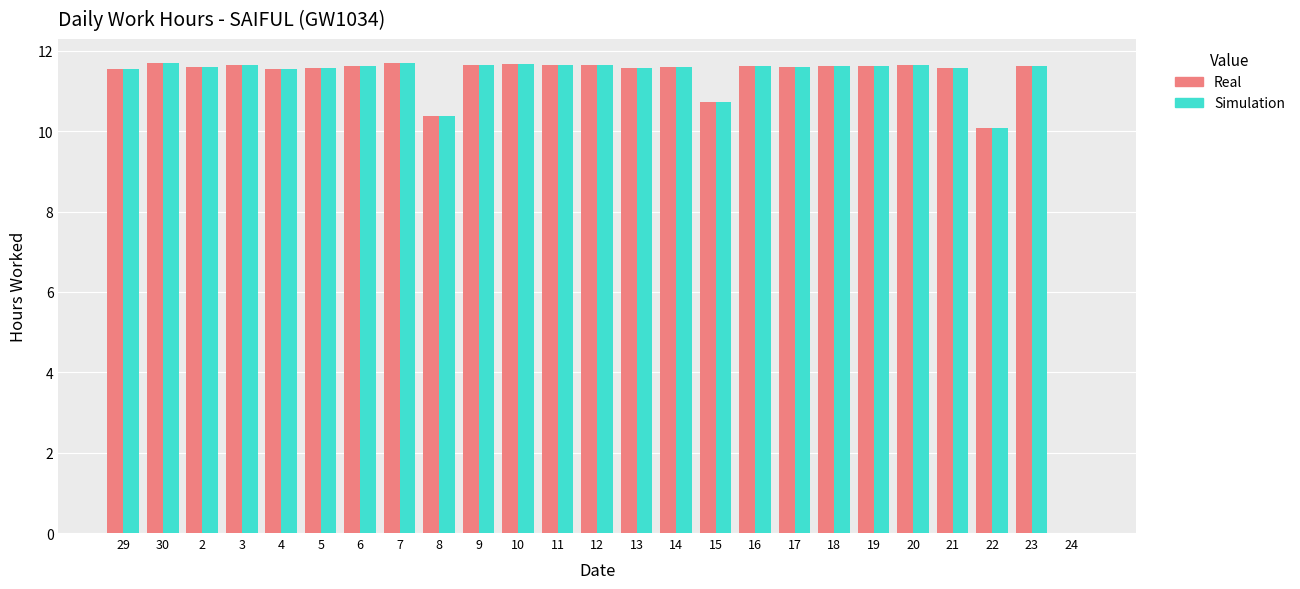

What is the total value across all series at 11?

23.3